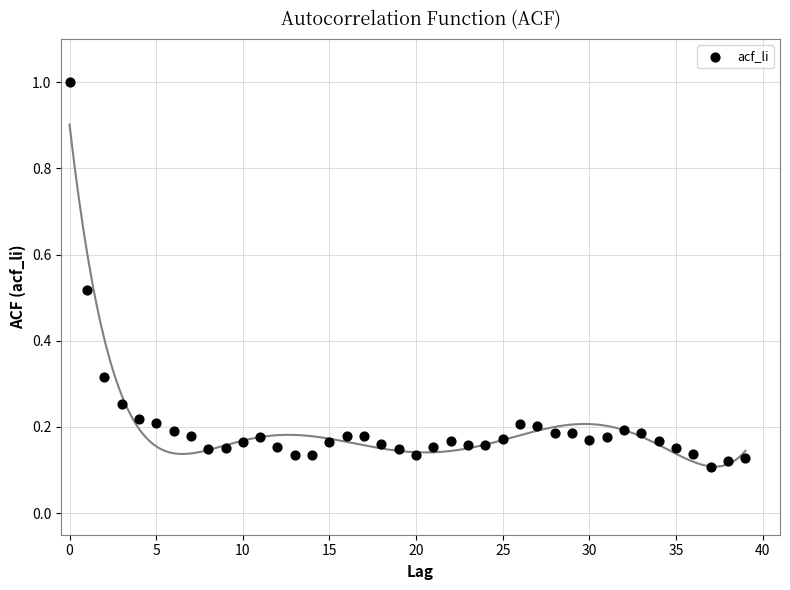

What is the range of Y values (max minus min)?

0.9